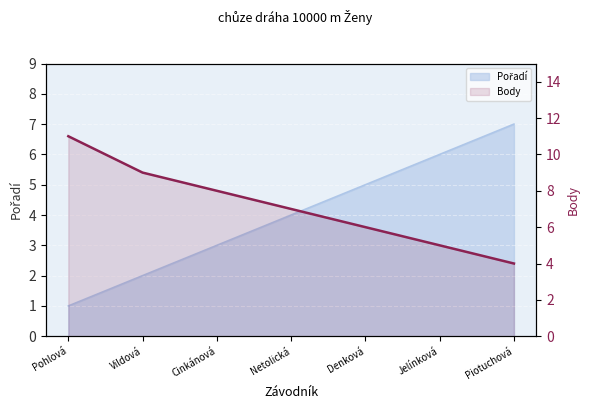

What is the greatest value displayed?

11